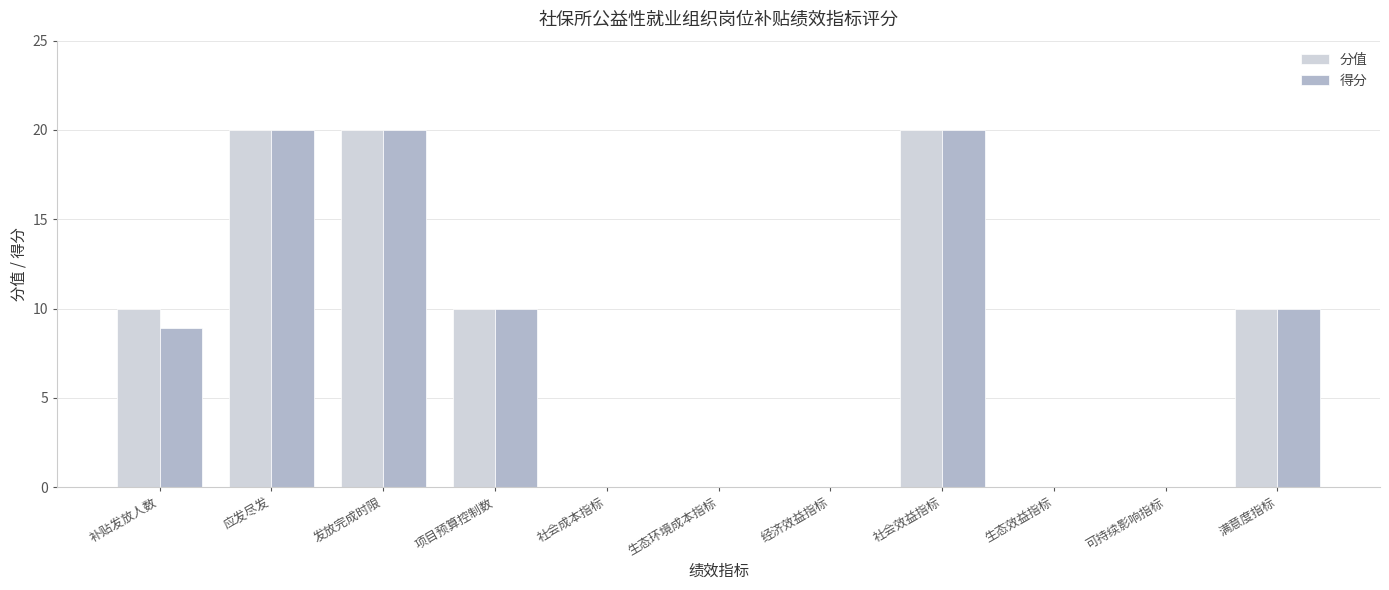

What is the total value across all series at 补贴发放人数?

18.9